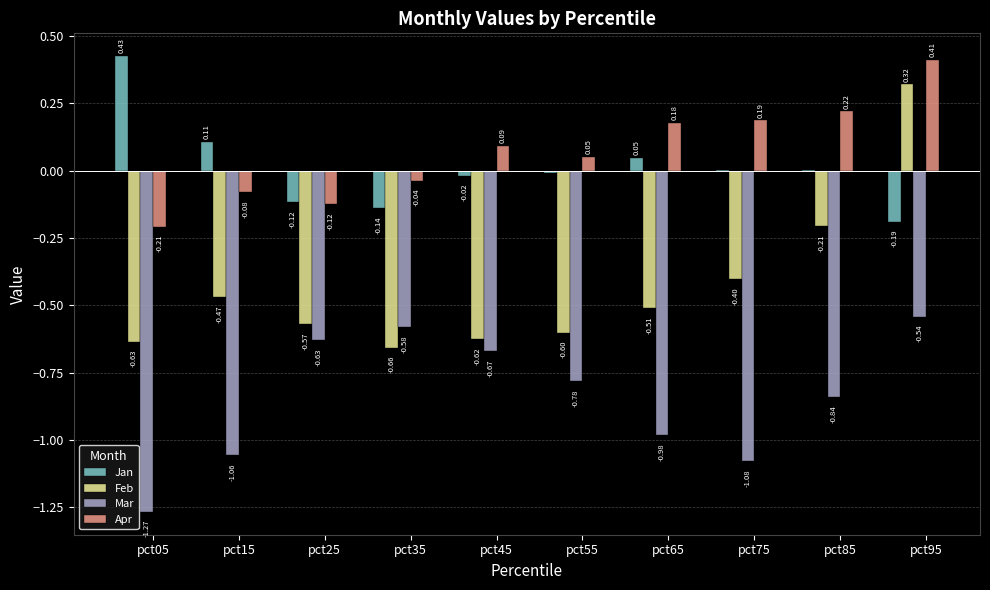

How many values in the Jan series exceed 0?

5